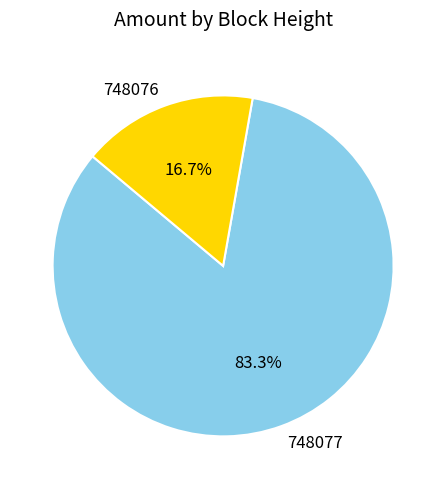

To the nearest percent, what portion does 748076 represent?

17%